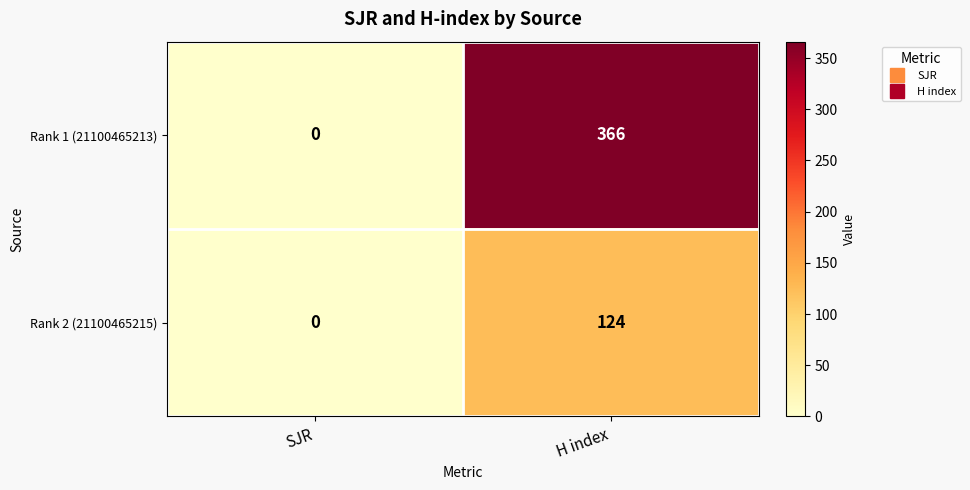

True or false: Rank 1 (21100465213) has a value of 158 at H index.

False